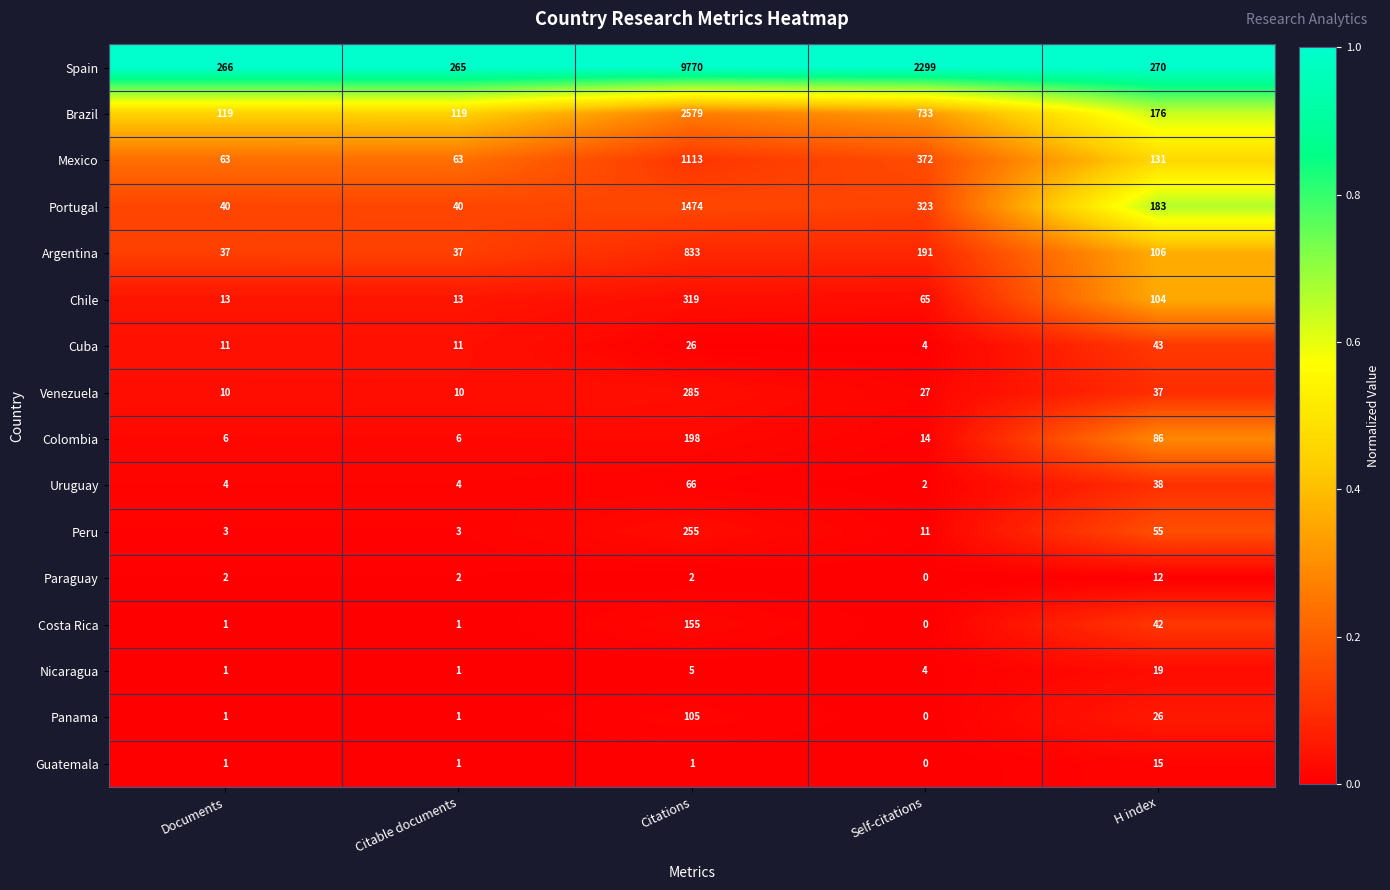

Count the number of data series in this chart.

16